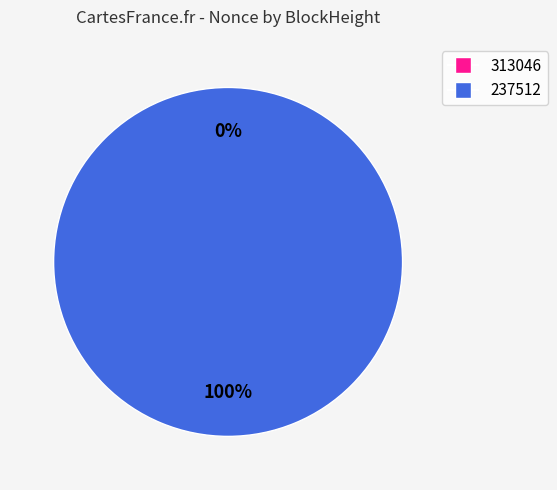

How many segments does this pie chart have?

2